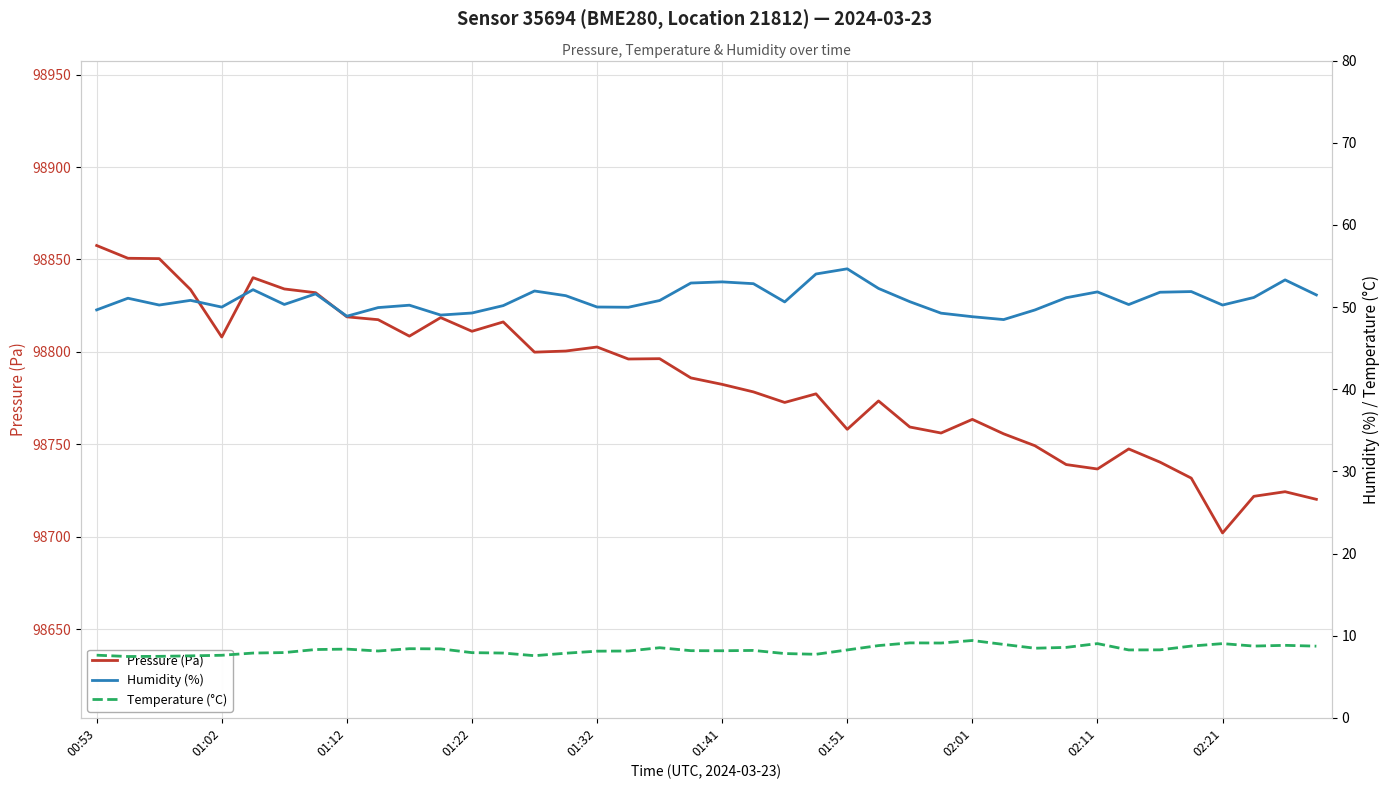

What is the total value across all series at 19?

98847.0